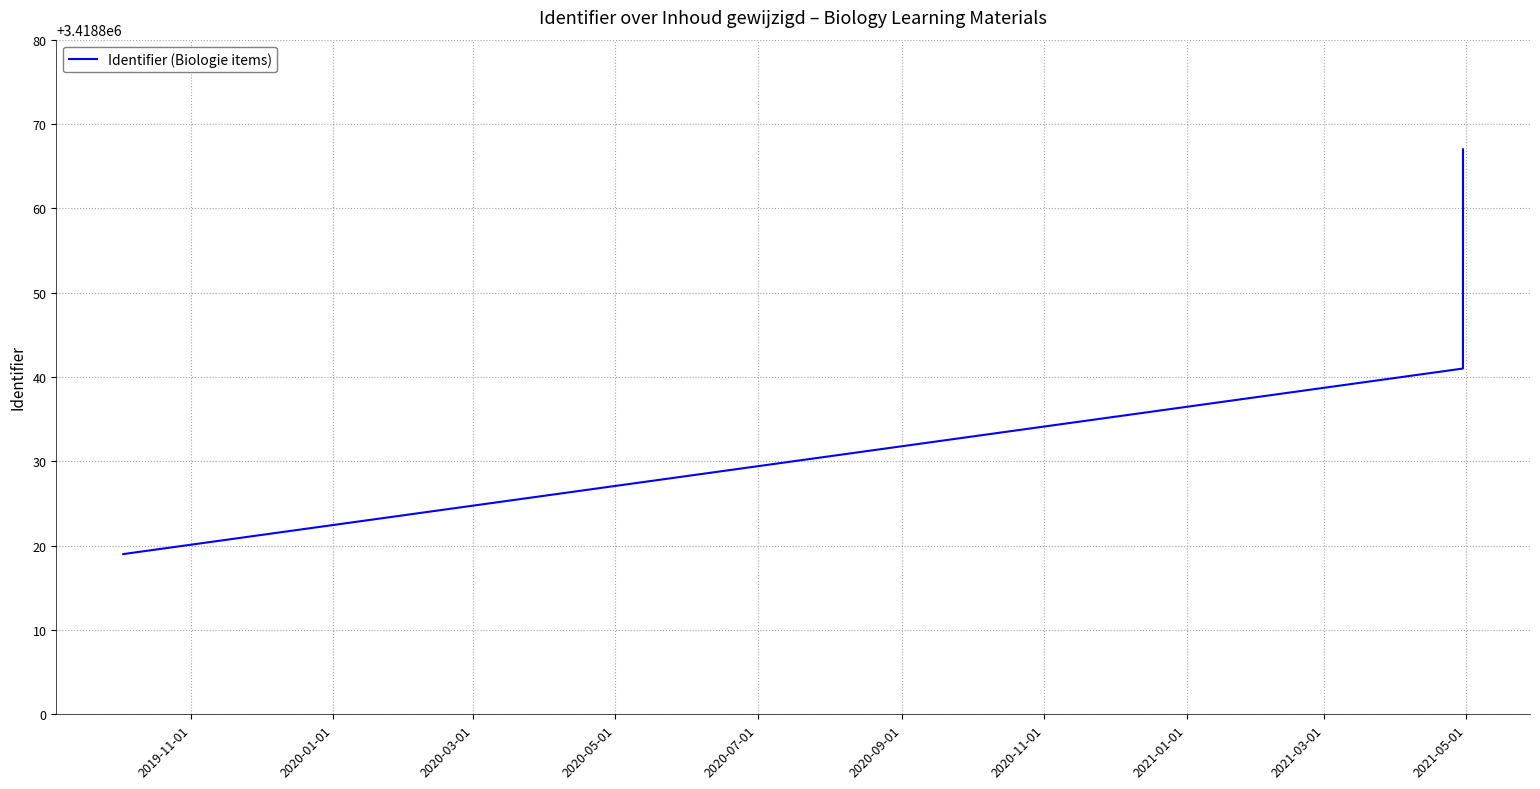

What is the difference between the maximum and minimum values?

48